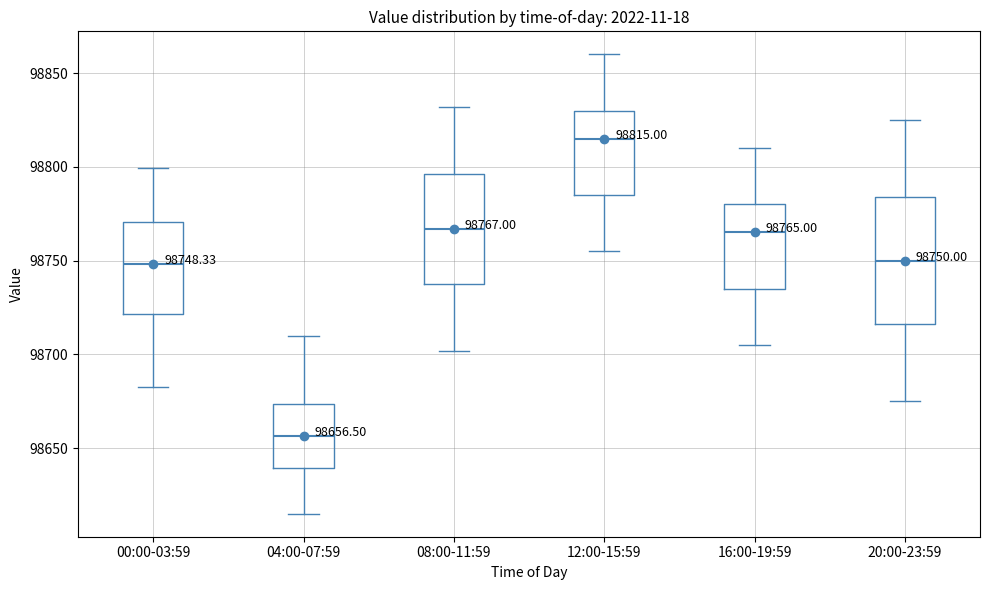

Which box is the tallest, from its lower edge to its upper edge?

20:00-23:59